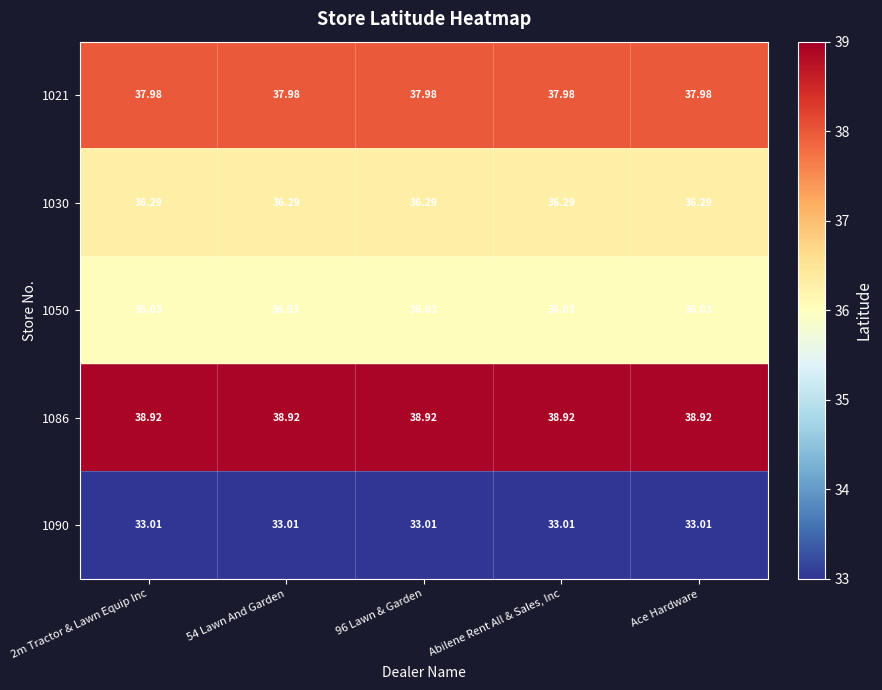

Is the value of 1050 at 2m Tractor & Lawn Equip Inc greater than the value of 1021 at 96 Lawn & Garden?

No